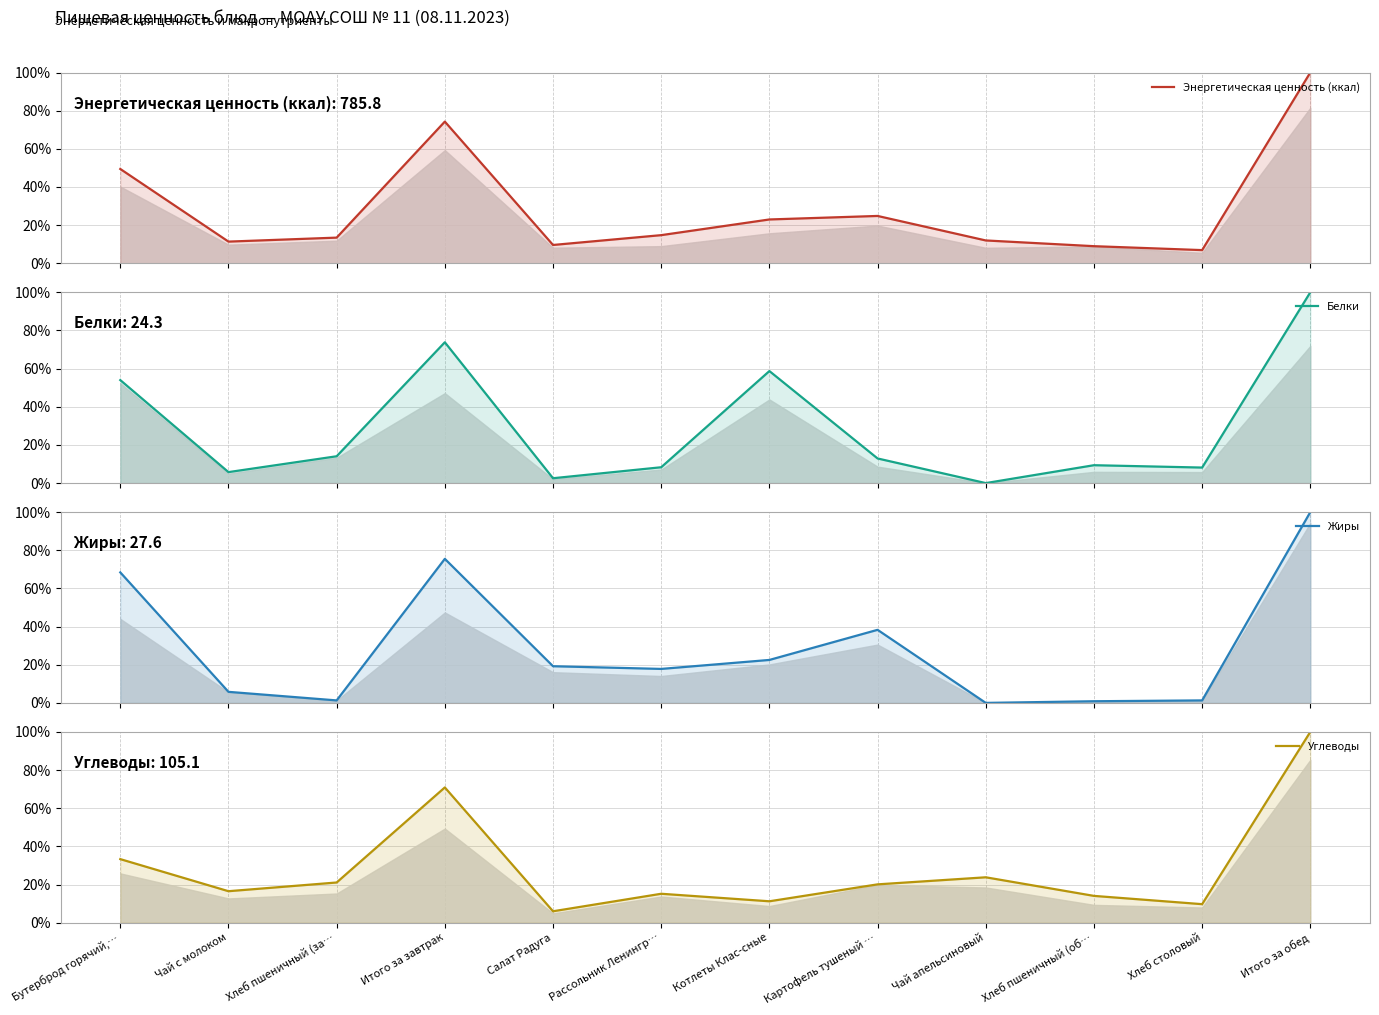

Reading right to left, what are all the values shown in this chart?

Энергетическая ценность (ккал): Итого за обед=100.0	Хлеб столовый=6.9	Хлеб пшеничный (об…=9.0	Чай апельсиновый=12.0	Картофель тушеный …=24.8	Котлеты Клас-сные=23.0	Рассольник Ленингр…=14.8	Салат Радуга=9.6	Итого за завтрак=74.3	Хлеб пшеничный (за…=13.5	Чай с молоком=11.4	Бутерброд горячий,…=49.4
Белки: Итого за обед=100.0	Хлеб столовый=8.1	Хлеб пшеничный (об…=9.4	Чай апельсиновый=0.0	Картофель тушеный …=12.9	Котлеты Клас-сные=58.7	Рассольник Ленингр…=8.3	Салат Радуга=2.5	Итого за завтрак=73.8	Хлеб пшеничный (за…=14.1	Чай с молоком=5.8	Бутерброд горячий,…=54.0
Жиры: Итого за обед=100.0	Хлеб столовый=1.3	Хлеб пшеничный (об…=0.9	Чай апельсиновый=0.0	Картофель тушеный …=38.3	Котлеты Клас-сные=22.5	Рассольник Ленингр…=17.8	Салат Радуга=19.2	Итого за завтрак=75.5	Хлеб пшеничный (за…=1.3	Чай с молоком=5.8	Бутерброд горячий,…=68.4
Углеводы: Итого за обед=100.0	Хлеб столовый=9.7	Хлеб пшеничный (об…=14.0	Чай апельсиновый=23.8	Картофель тушеный …=20.1	Котлеты Клас-сные=11.2	Рассольник Ленингр…=15.2	Салат Радуга=6.0	Итого за завтрак=70.9	Хлеб пшеничный (за…=21.1	Чай с молоком=16.5	Бутерброд горячий,…=33.3